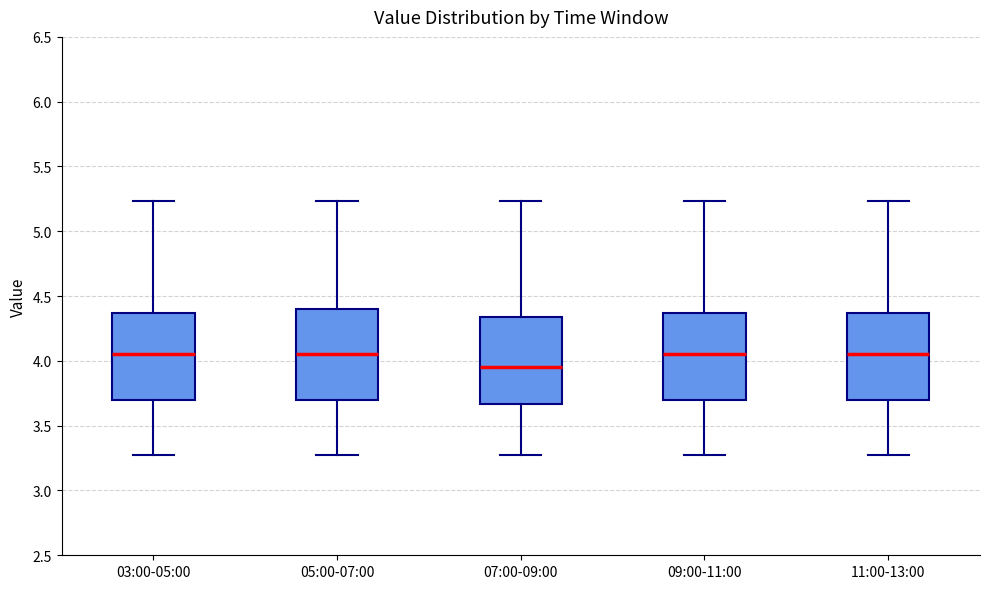

Reading left to right, read every box against the y-axis: the position of its median line, the range the box covers, and the ends of its whiskers. The values are not printed on the chart, so give them approximately, as read against the axis.

03:00-05:00: median 4.05, box 3.70 to 4.35, whiskers 3.25 to 5.25
05:00-07:00: median 4.05, box 3.70 to 4.40, whiskers 3.25 to 5.25
07:00-09:00: median 3.95, box 3.65 to 4.35, whiskers 3.25 to 5.25
09:00-11:00: median 4.05, box 3.70 to 4.35, whiskers 3.25 to 5.25
11:00-13:00: median 4.05, box 3.70 to 4.35, whiskers 3.25 to 5.25